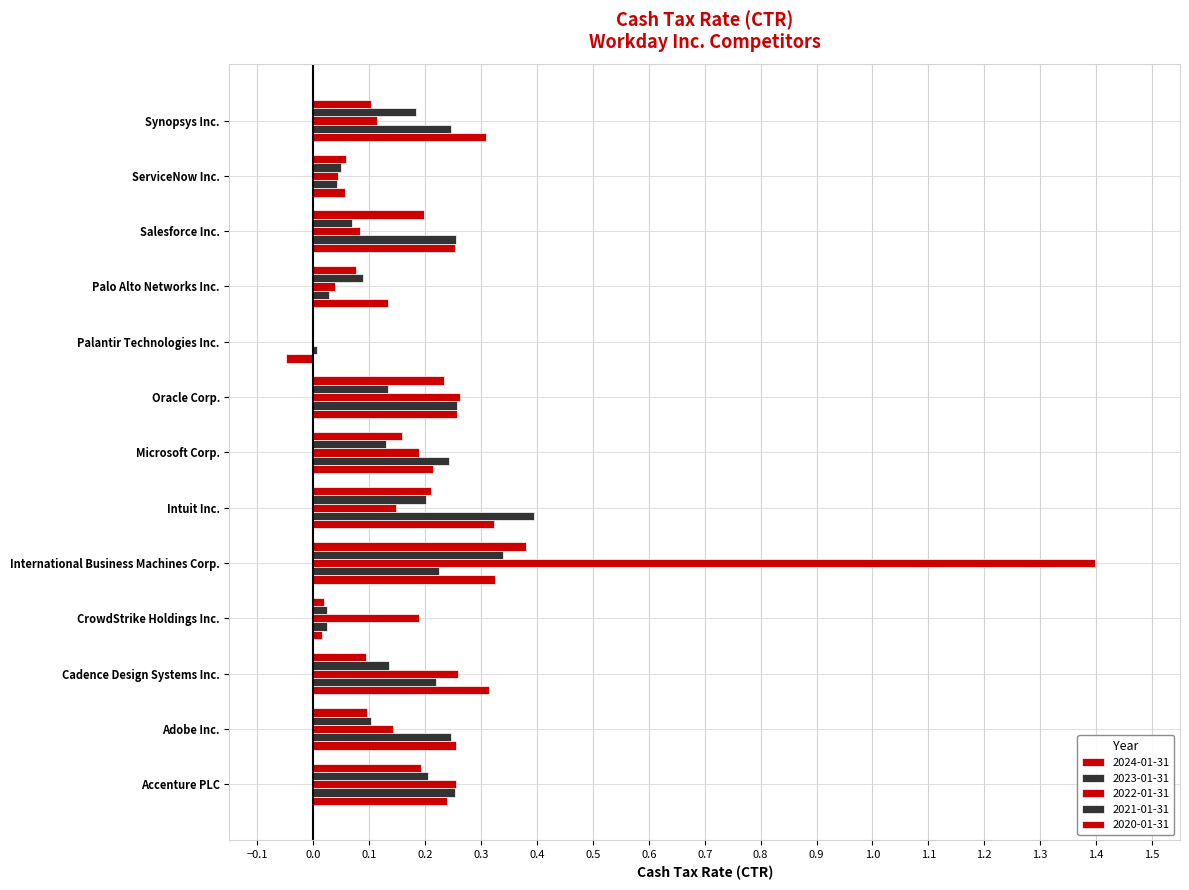

How many distinct data groups are displayed?

5